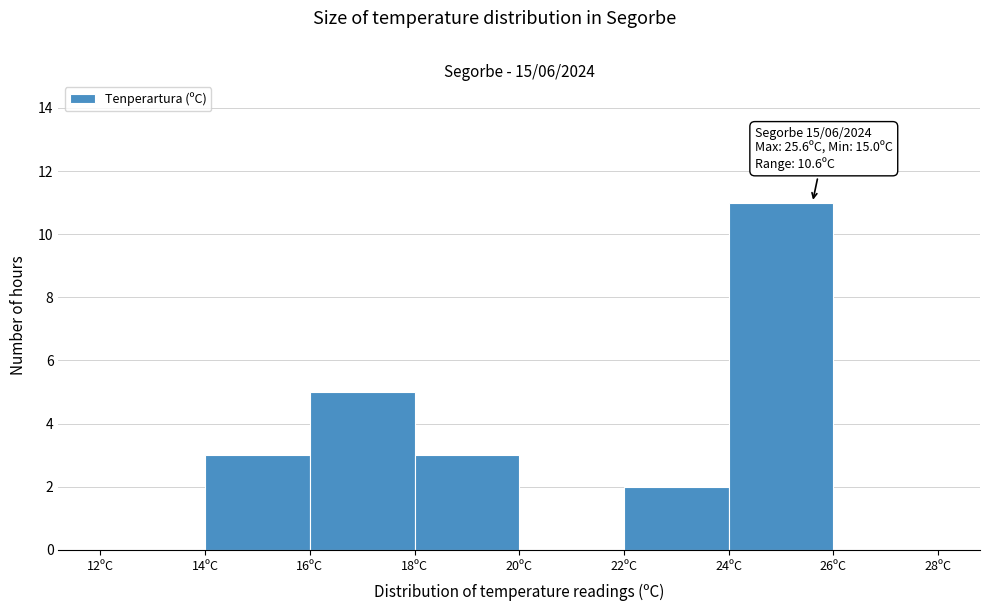

Which range on the x-axis has the tallest bar?

24 to 26